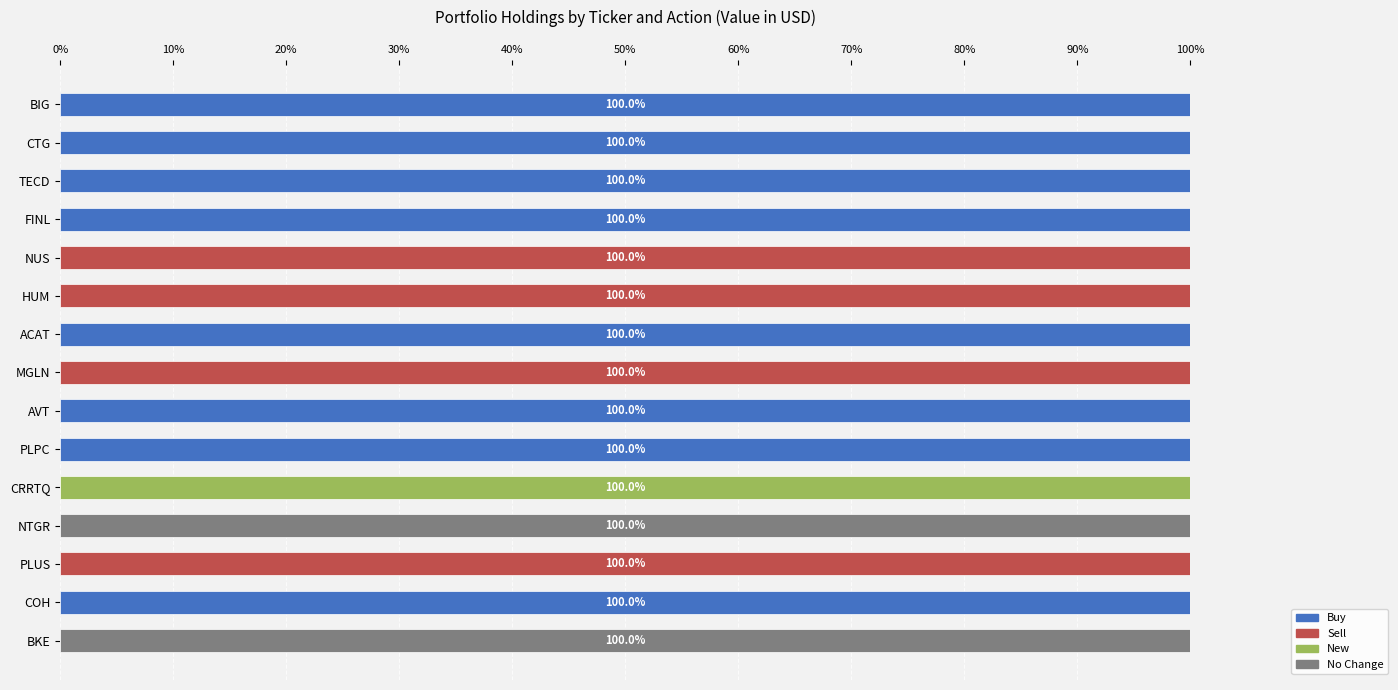

What are all the series names shown in the legend?

Buy, Sell, New, No Change